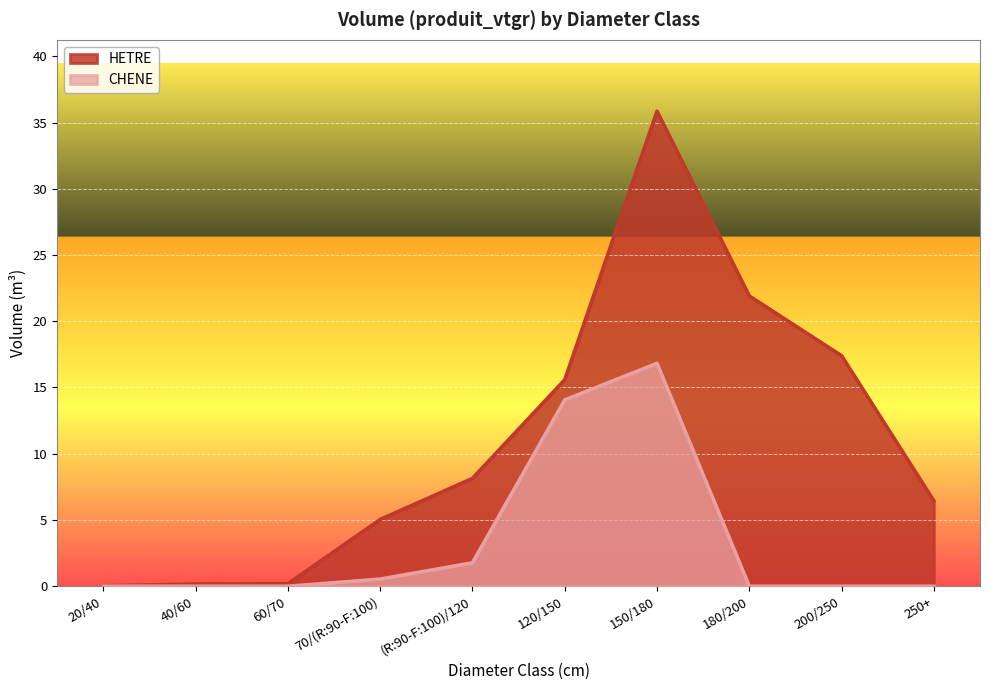

What is the maximum value shown in the chart?

35.9